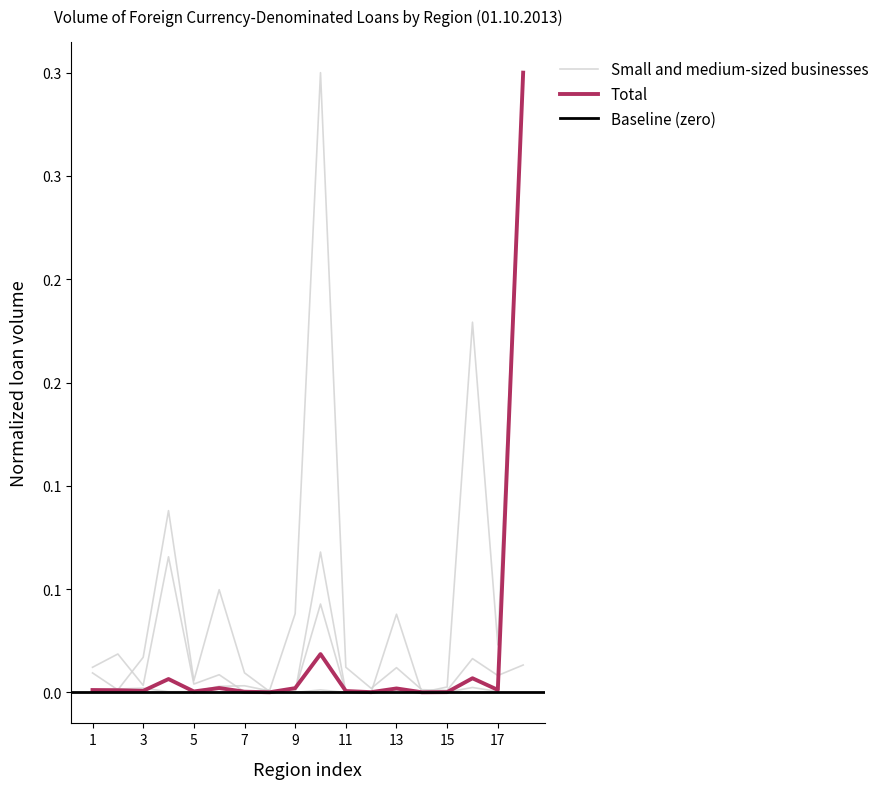

What is the sum of all Small and medium-sized businesses values?

0.4